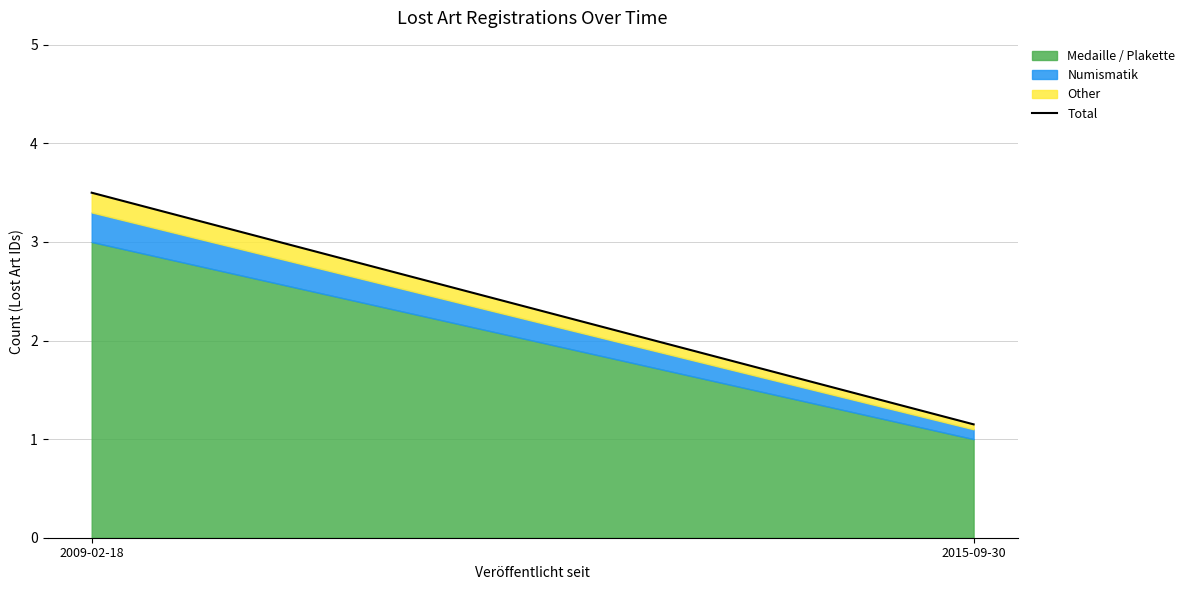

Reading right to left, list all the values displayed in this chart.

1.2	3.5